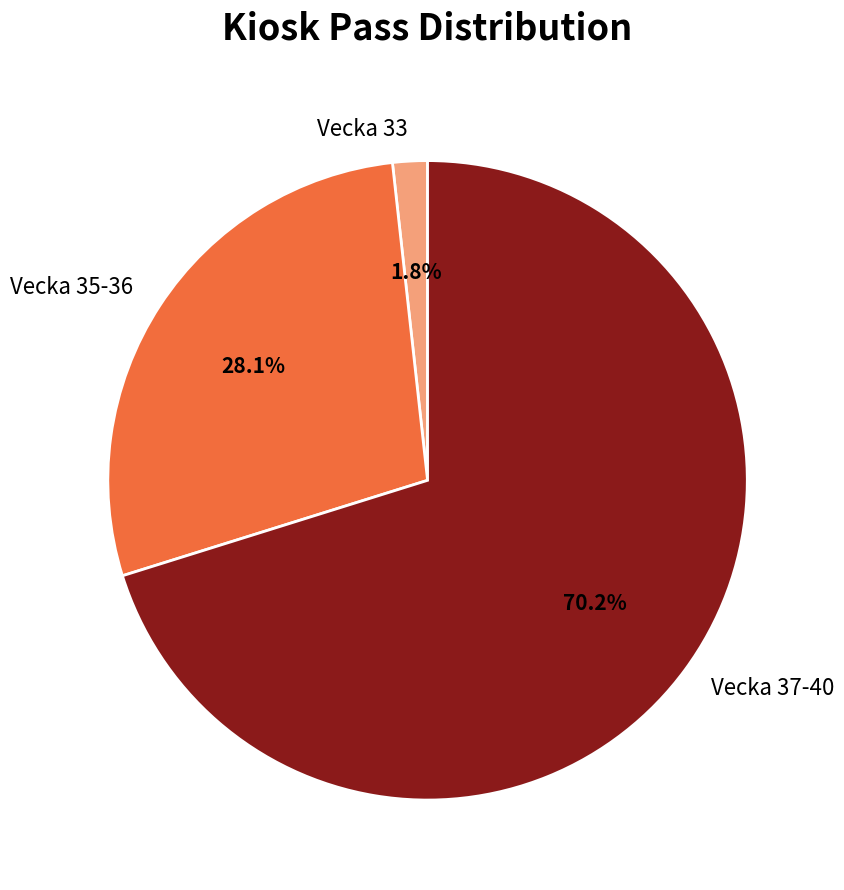

Does any single category account for the majority?

Yes